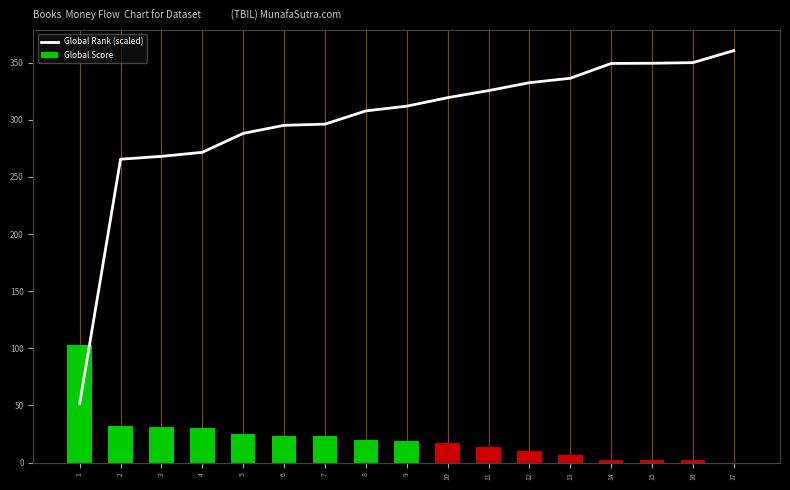

What is the value of the Global Rank (scaled) bar at the 16th from the left?

350.0